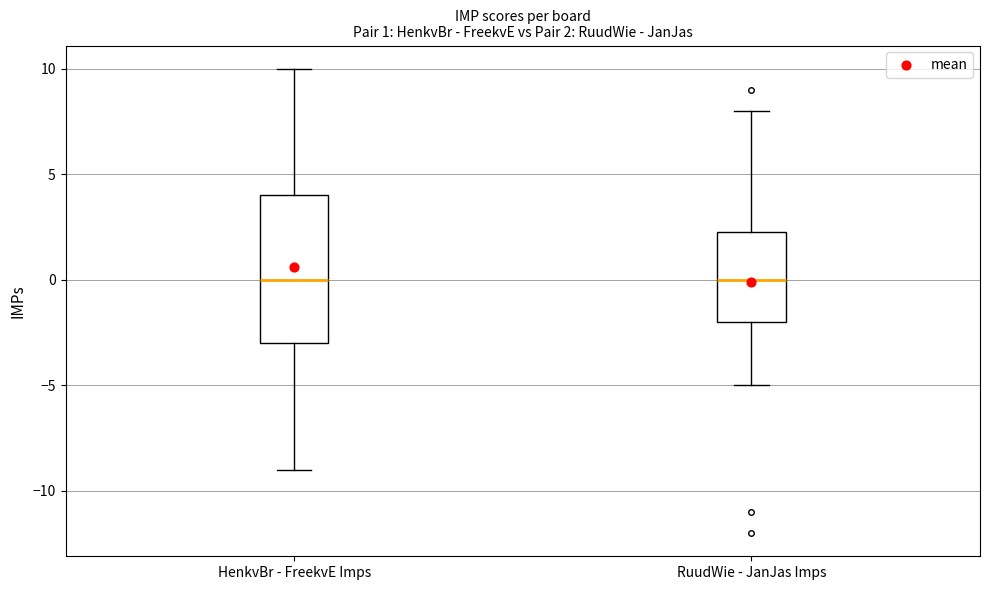

Comparing the boxes themselves (not the whiskers), which one is the tallest?

HenkvBr - FreekvE Imps